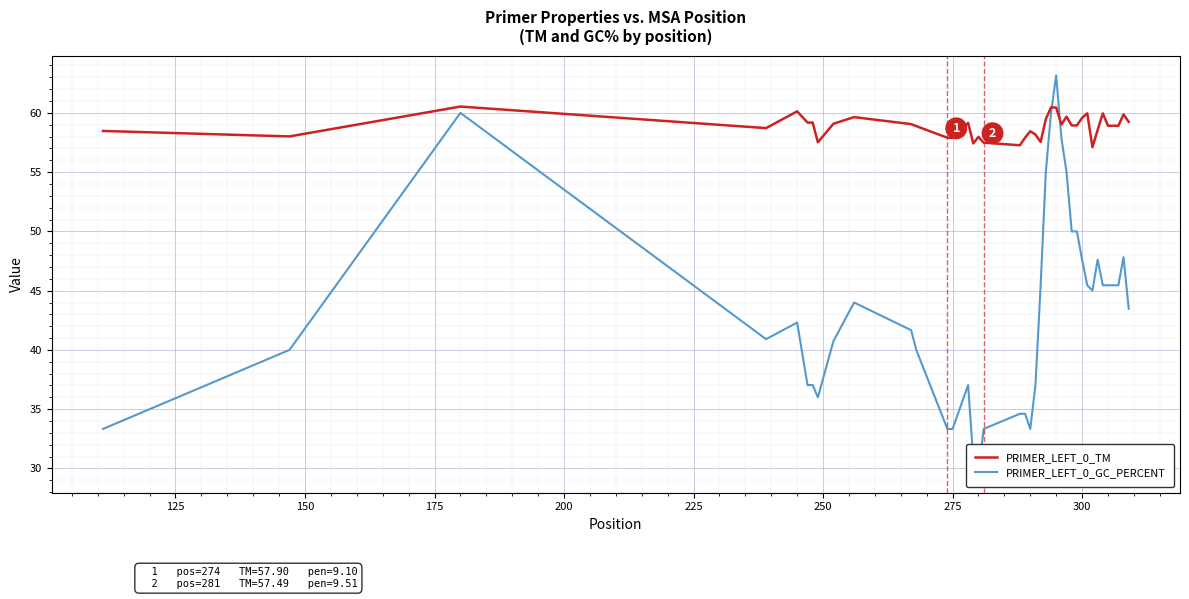

Which series has the widest spread of values?

PRIMER_LEFT_0_GC_PERCENT